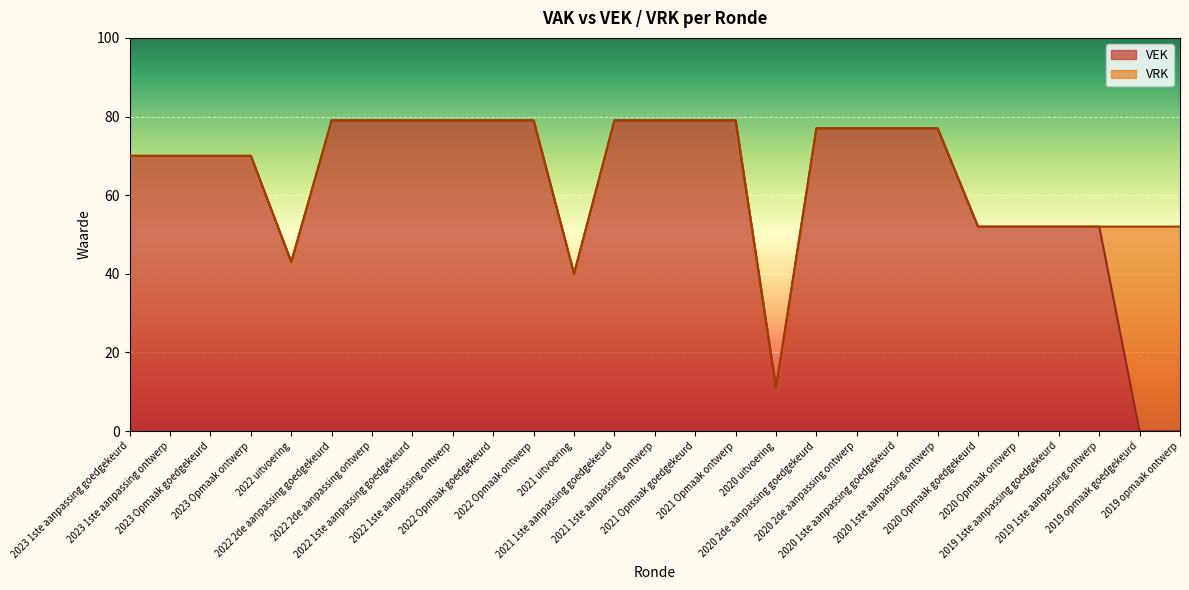

List the labels in order of value, smallest first.

2019 opmaak goedgekeurd, 2019 opmaak ontwerp, 2020 uitvoering, 2021 uitvoering, 2022 uitvoering, 2020 Opmaak goedgekeurd, 2020 Opmaak ontwerp, 2019 1ste aanpassing goedgekeurd, 2019 1ste aanpassing ontwerp, 2023 1ste aanpassing goedgekeurd, 2023 1ste aanpassing ontwerp, 2023 Opmaak goedgekeurd, 2023 Opmaak ontwerp, 2020 2de aanpassing goedgekeurd, 2020 2de aanpassing ontwerp, 2020 1ste aanpassing goedgekeurd, 2020 1ste aanpassing ontwerp, 2022 2de aanpassing goedgekeurd, 2022 2de aanpassing ontwerp, 2022 1ste aanpassing goedgekeurd, 2022 1ste aanpassing ontwerp, 2022 Opmaak goedgekeurd, 2022 Opmaak ontwerp, 2021 1ste aanpassing goedgekeurd, 2021 1ste aanpassing ontwerp, 2021 Opmaak goedgekeurd, 2021 Opmaak ontwerp